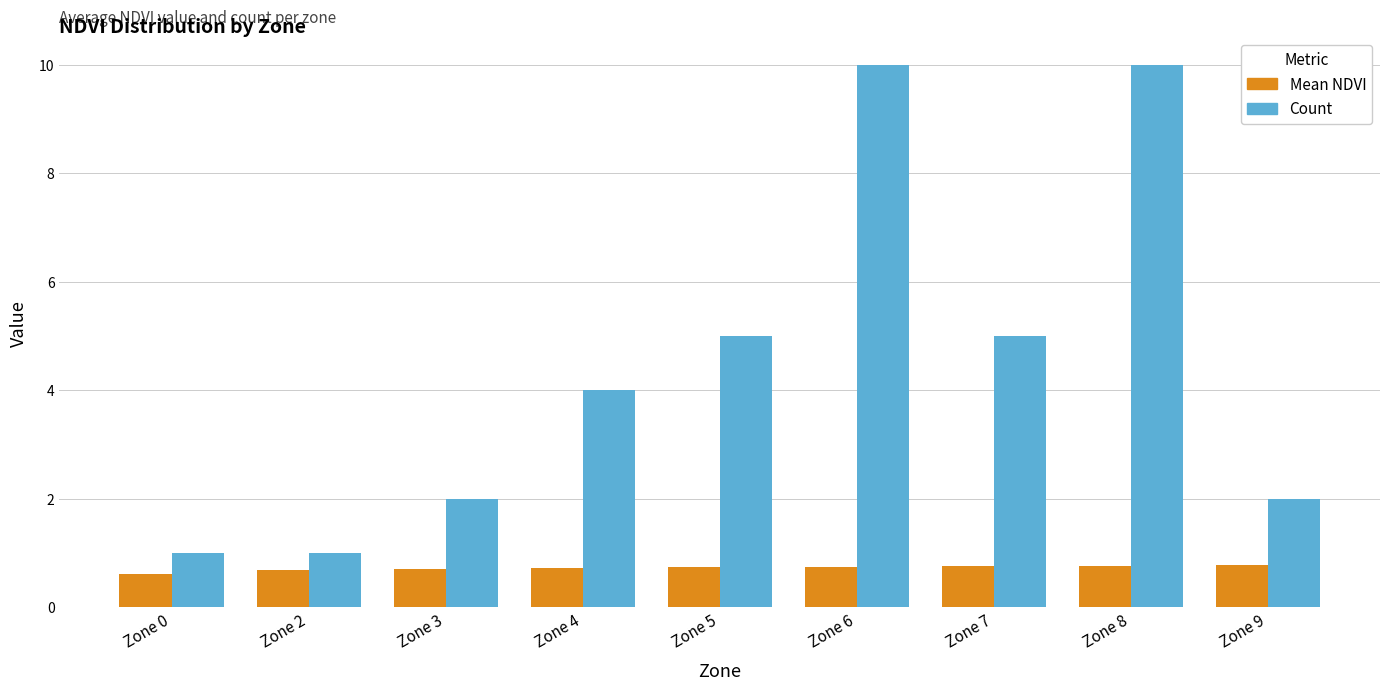

How many Mean NDVI values are between 0 and 1?

9